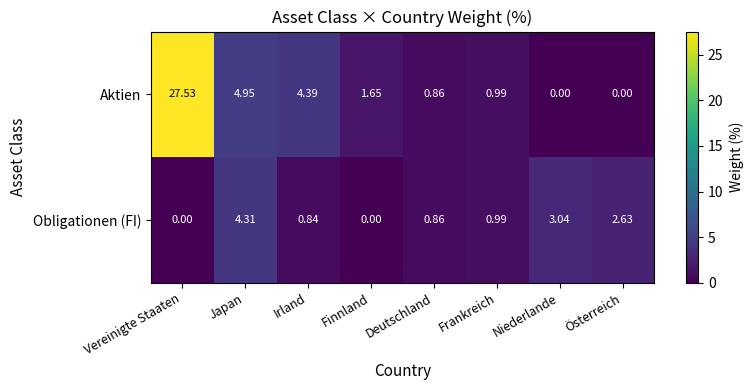

Which series has the largest range (max minus min)?

Aktien